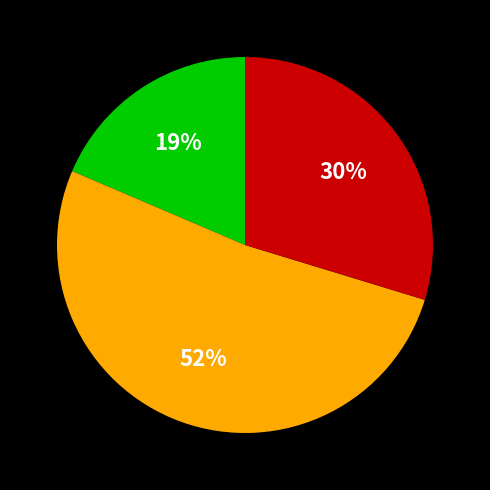

To the nearest percent, what is the difference between the largest and smallest slice percentages?

33%